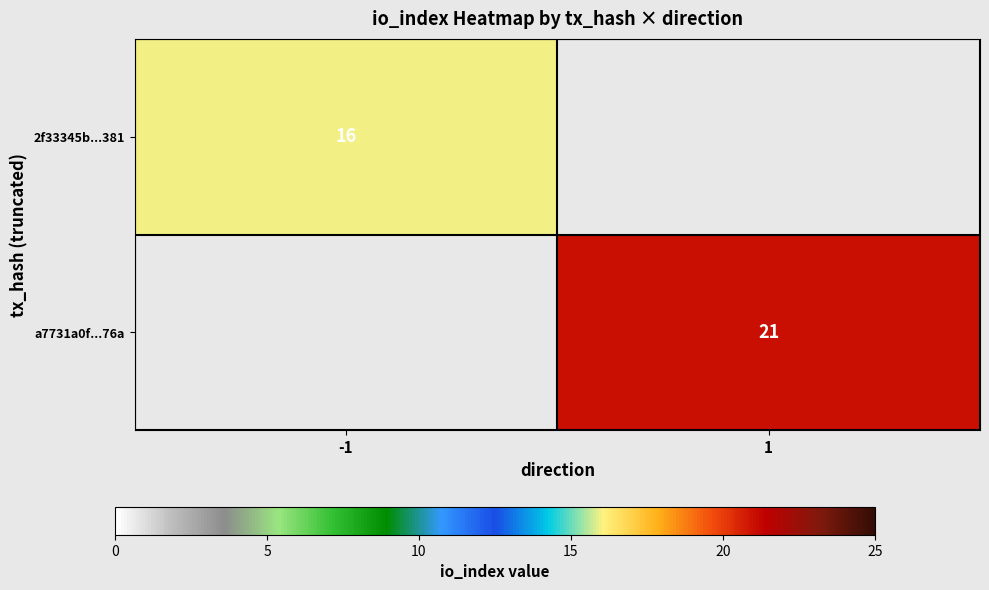

The value of a7731a0f...76a at 1 is 33. True or false?

False